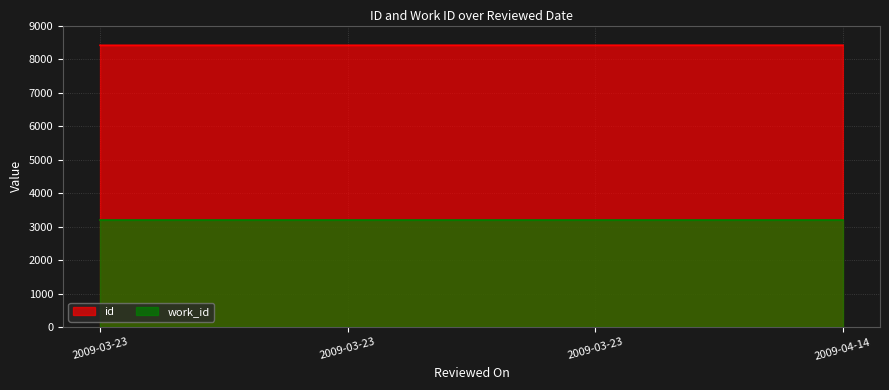

True or false: the data shows 8411 at 2009-03-23.

True